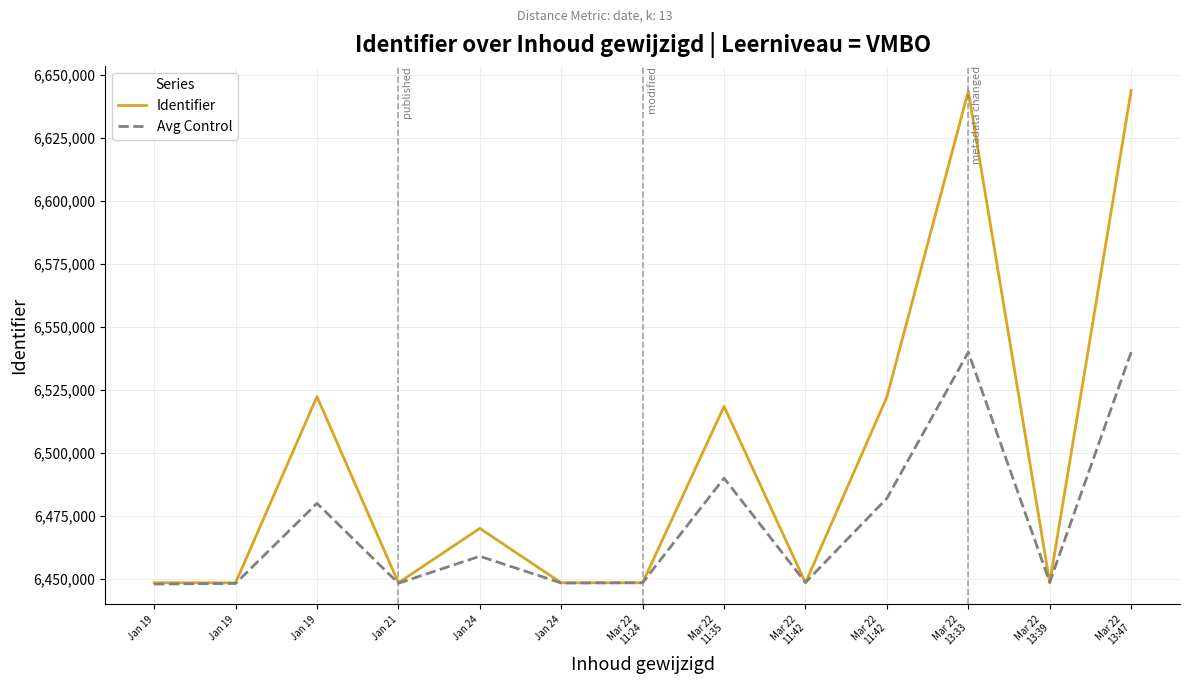

List the series in order of their overall mean, highest first.

Identifier, Avg Control